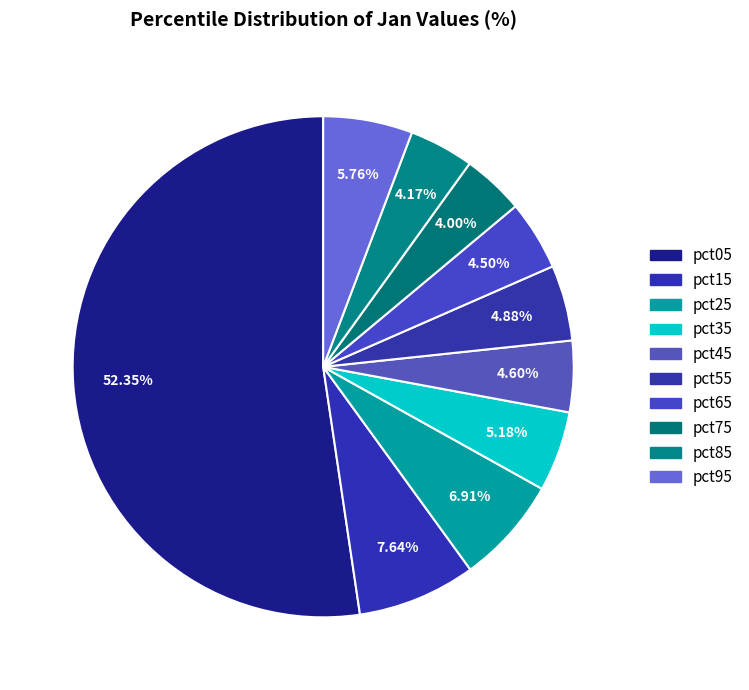

What percentage is the pct55 slice, to the nearest percent?

5%